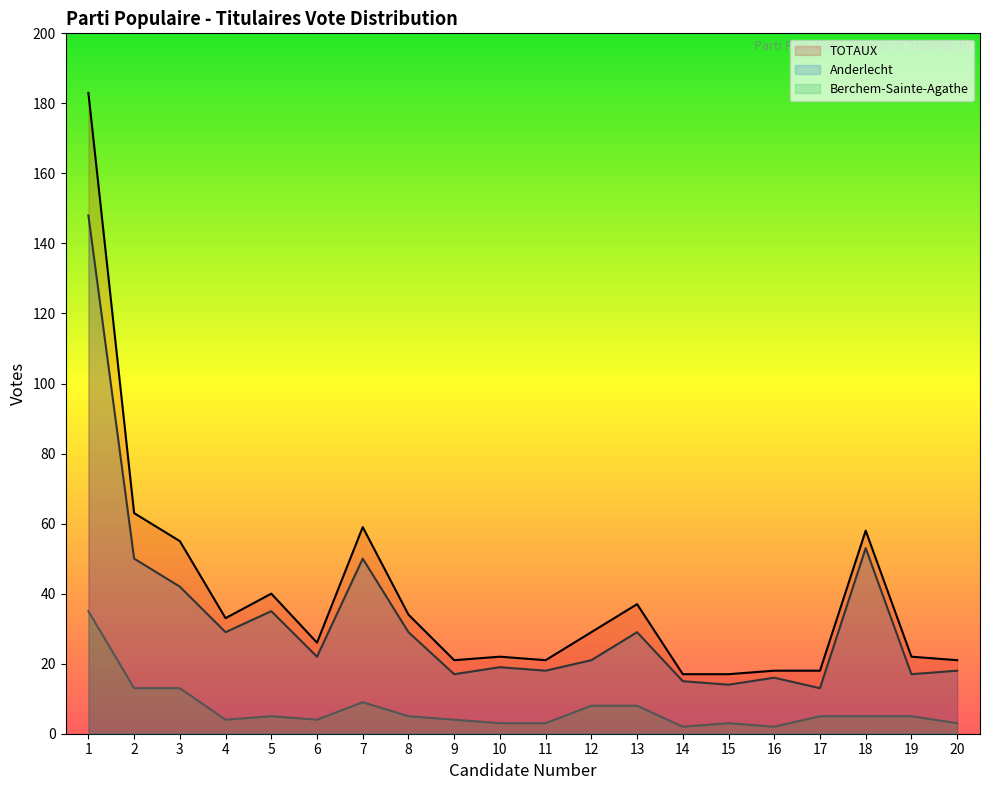

What are all the series names shown in the legend?

TOTAUX, Anderlecht, Berchem-Sainte-Agathe